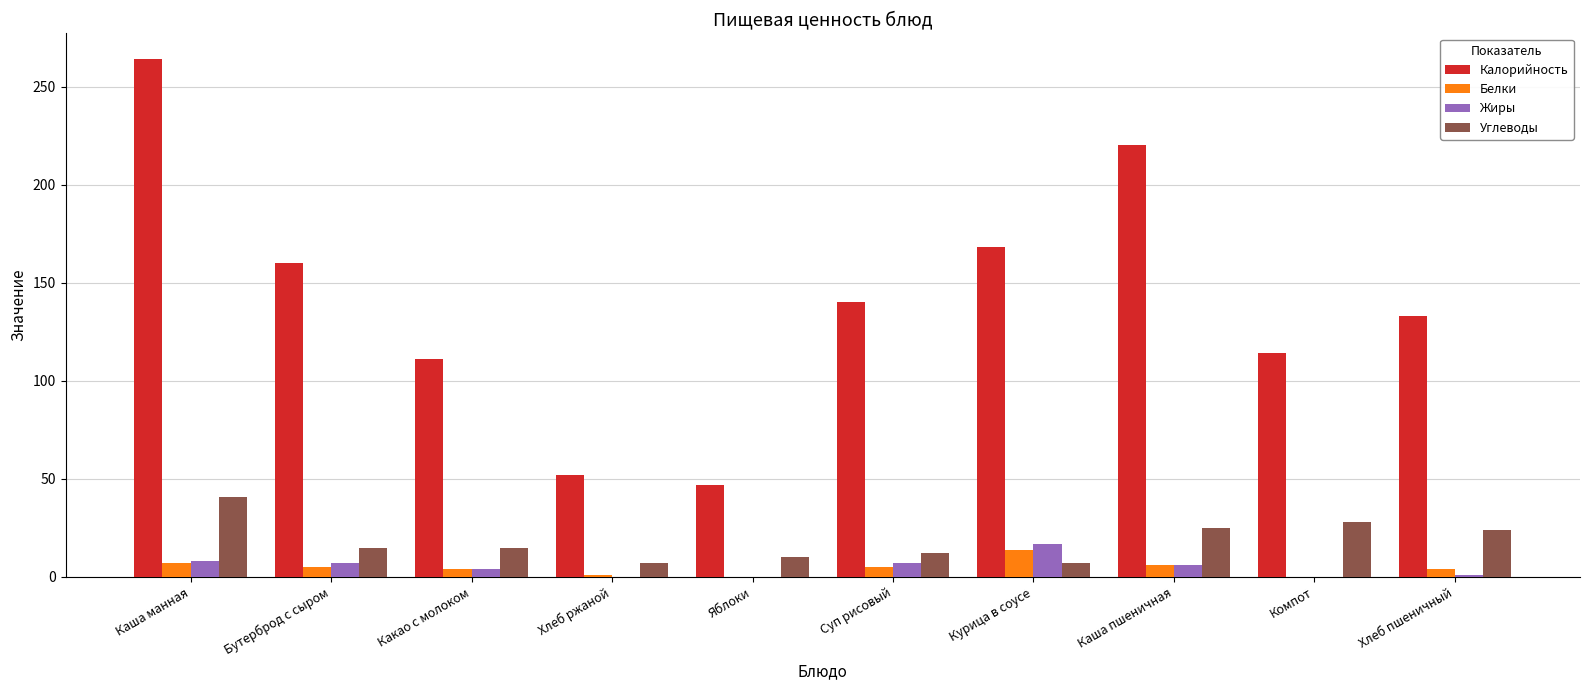

The value of Углеводы at Бутерброд с сыром is 6. True or false?

False